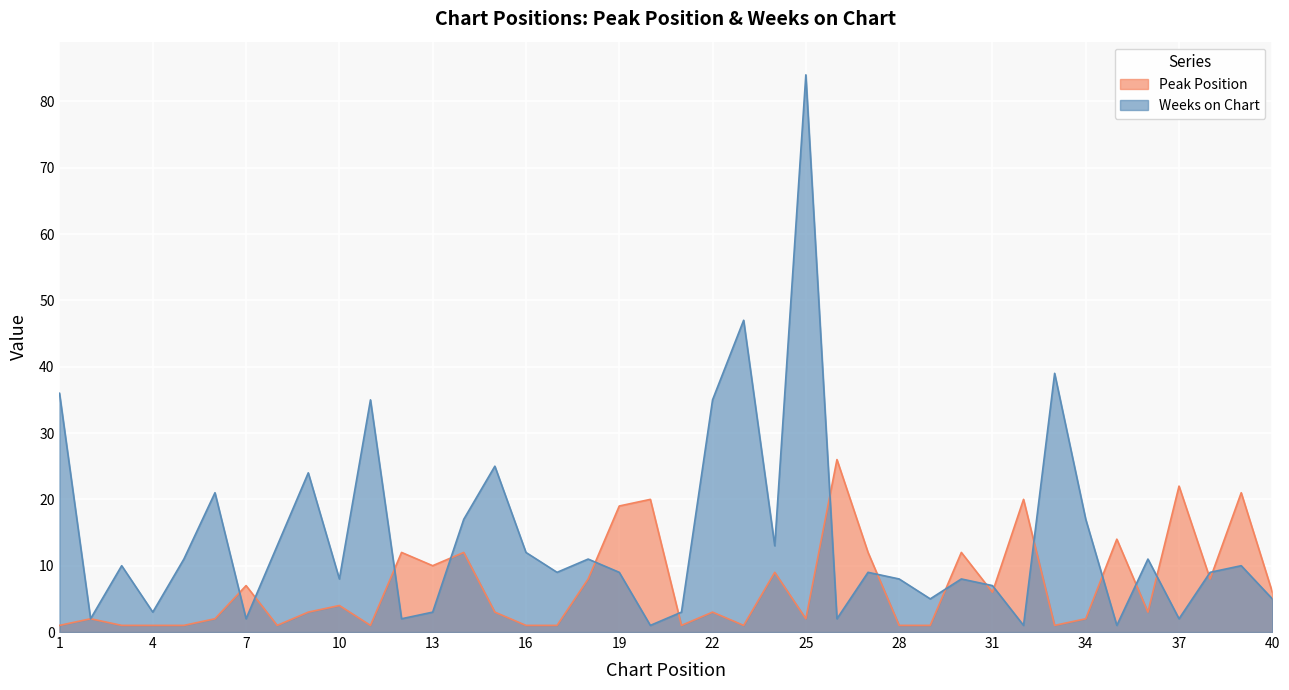

What is the difference between the Peak Position values at 34 and 20?

18